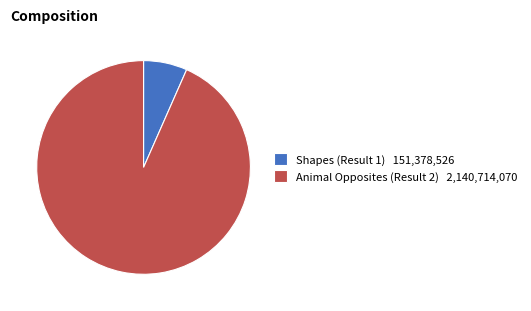

Which has a higher value, Animal Opposites (Result 2) 2,140,714,070 or Shapes (Result 1) 151,378,526?

Animal Opposites (Result 2) 2,140,714,070